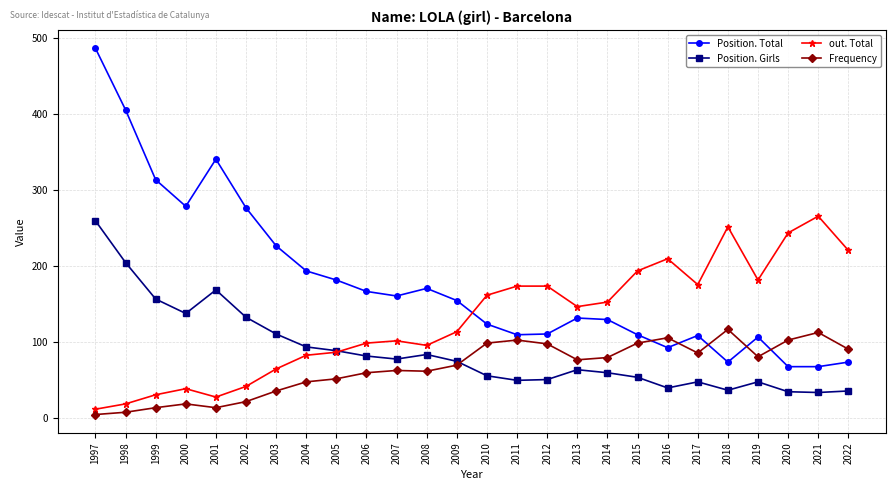

What is the sum of all Frequency values?

1726